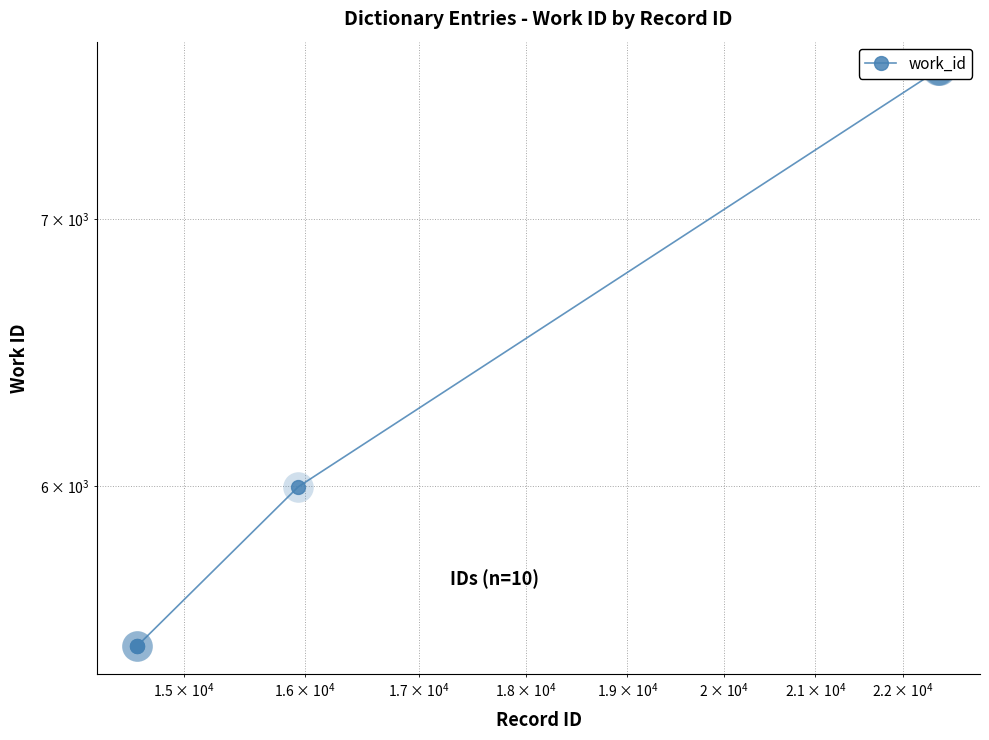

What is the average value?

6819